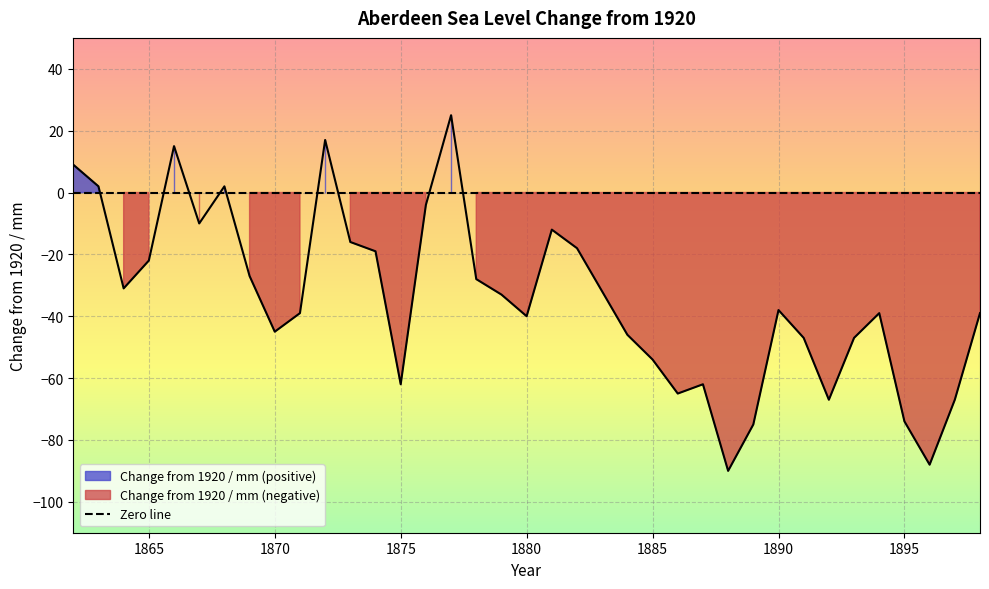

Reading right to left, transcribe all the data shown in this chart.

-39	-67	-88	-74	-39	-47	-67	-47	-38	-75	-90	-62	-65	-54	-46	-32	-18	-12	-40	-33	-28	25	-4	-62	-19	-16	17	-39	-45	-27	2	-10	15	-22	-31	2	9